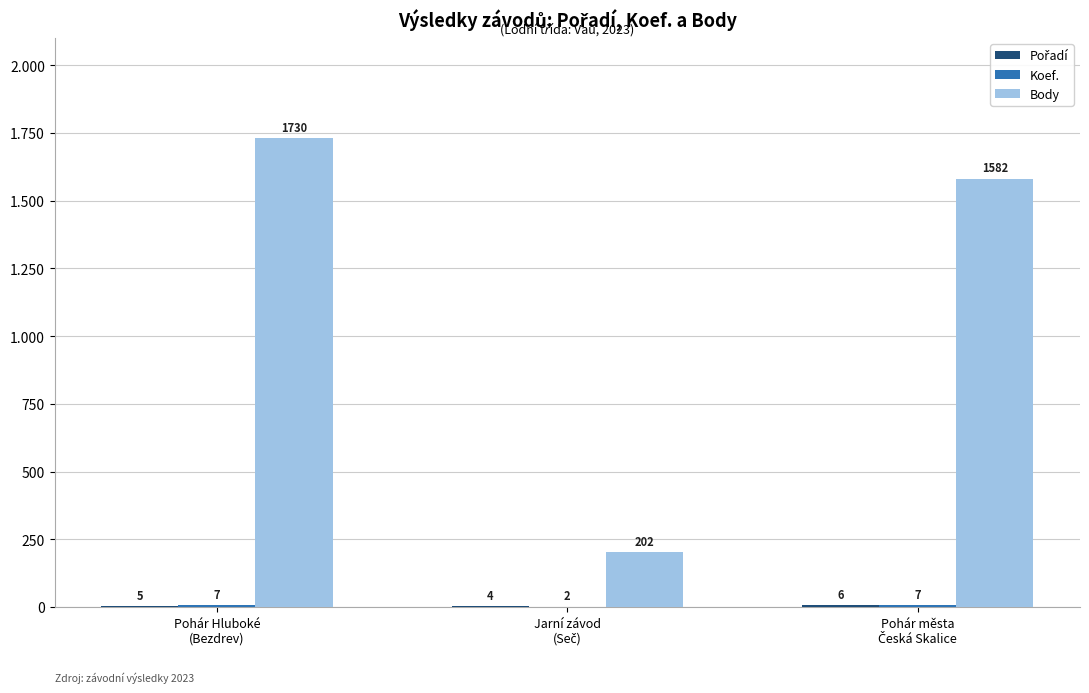

What is the difference between the highest and lowest values at Jarní závod
(Seč)?

200